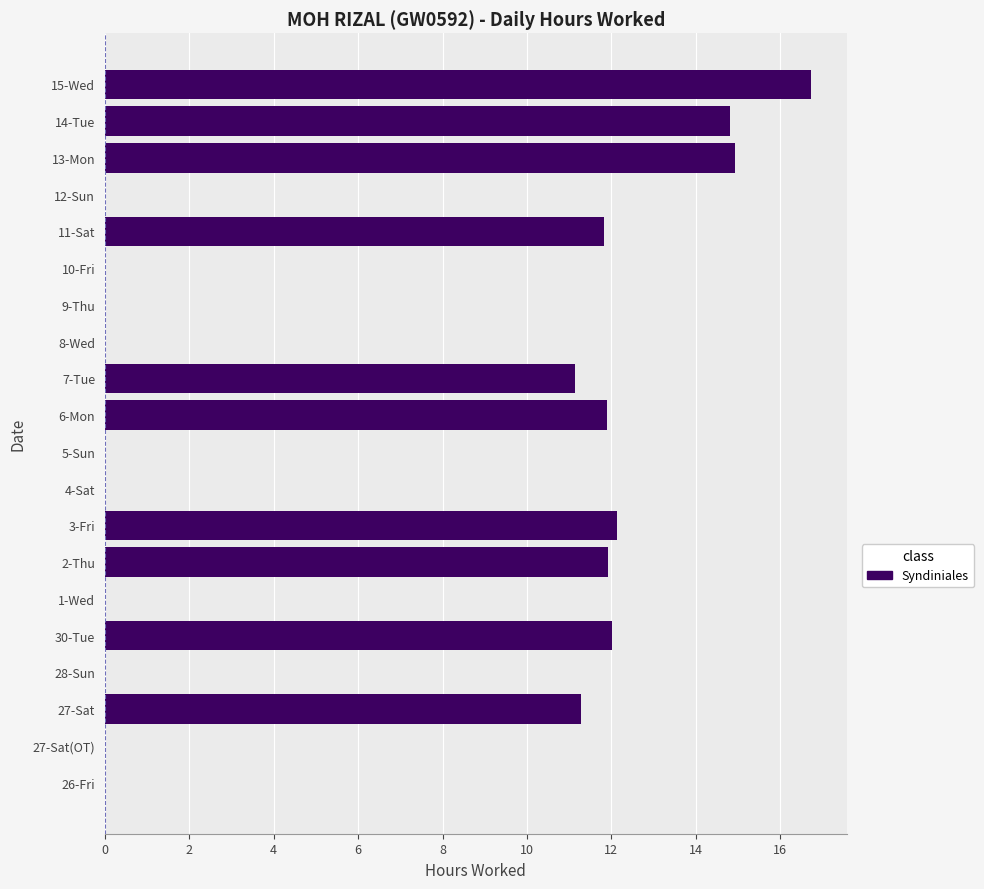

What is the sum of all values?

128.7